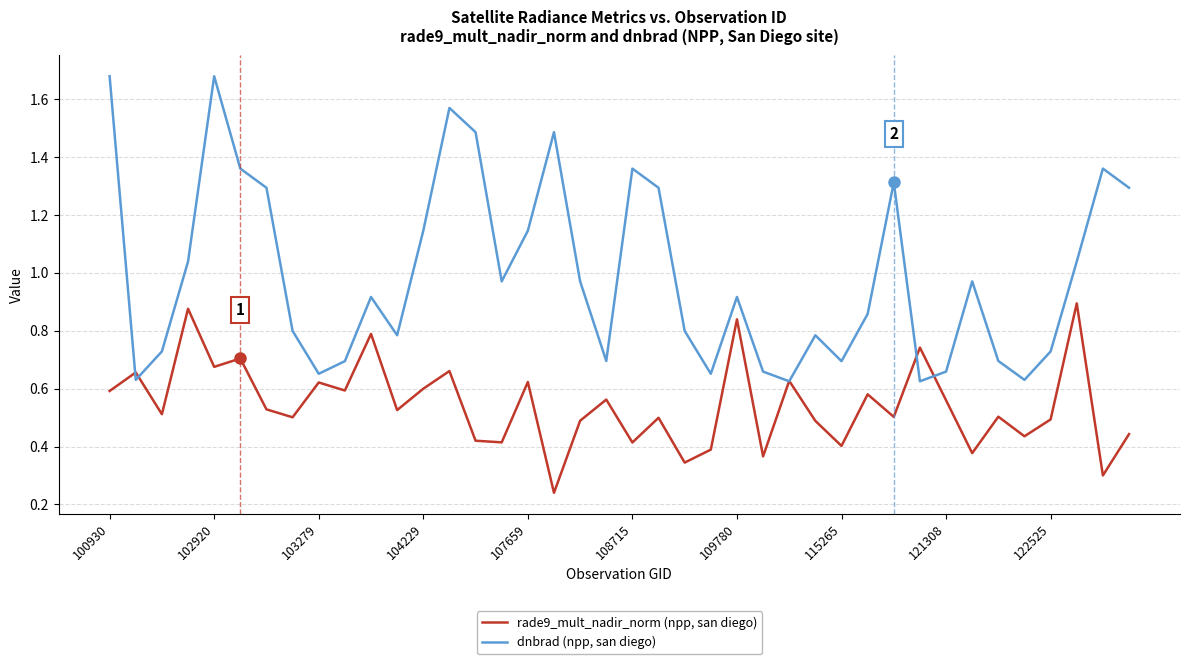

Rank the series by their average value, from lowest to highest.

rade9_mult_nadir_norm (npp, san diego), dnbrad (npp, san diego)